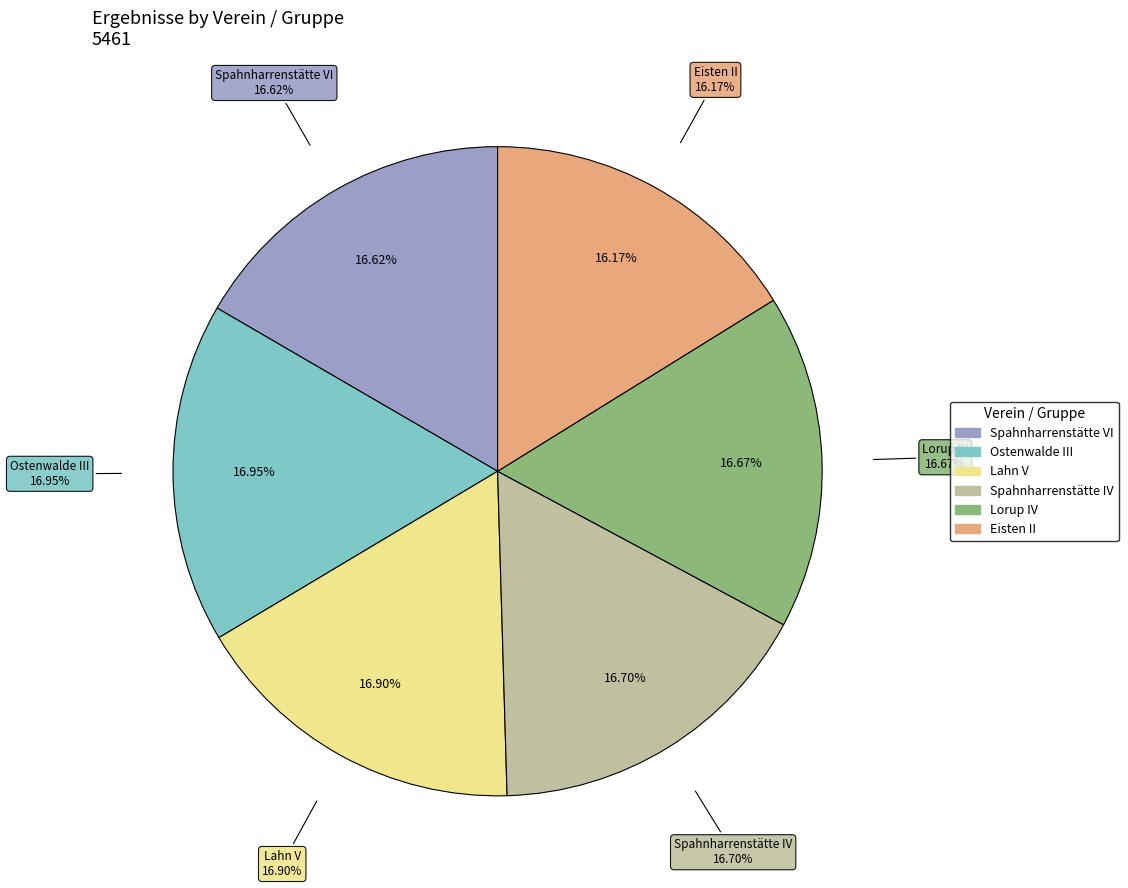

Rank the categories by value from highest to lowest.

Ostenwalde III, Lahn V, Spahnharrenstätte IV, Lorup IV, Spahnharrenstätte VI, Eisten II